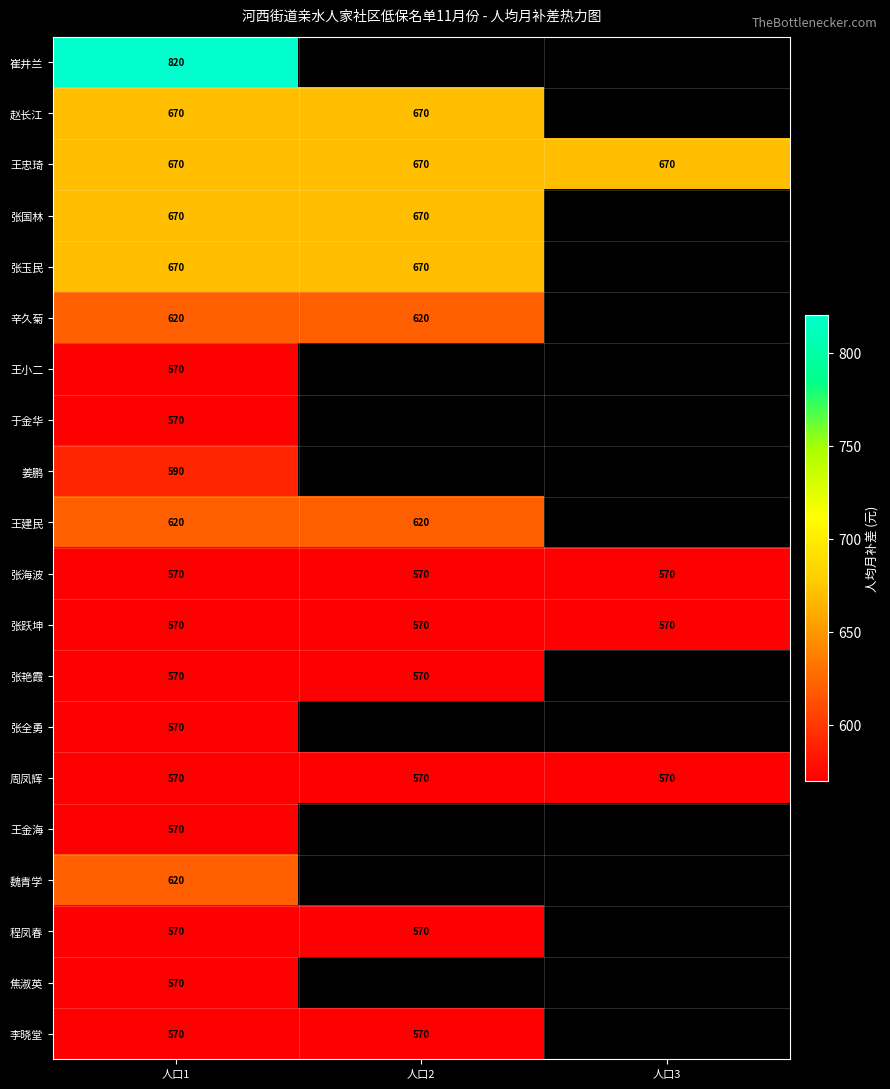

What is the spread (max minus min) of values at 人口1?

250